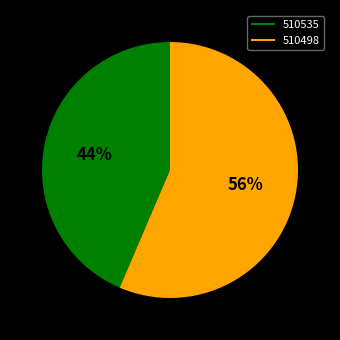

To the nearest percent, what portion does 510498 represent?

56%